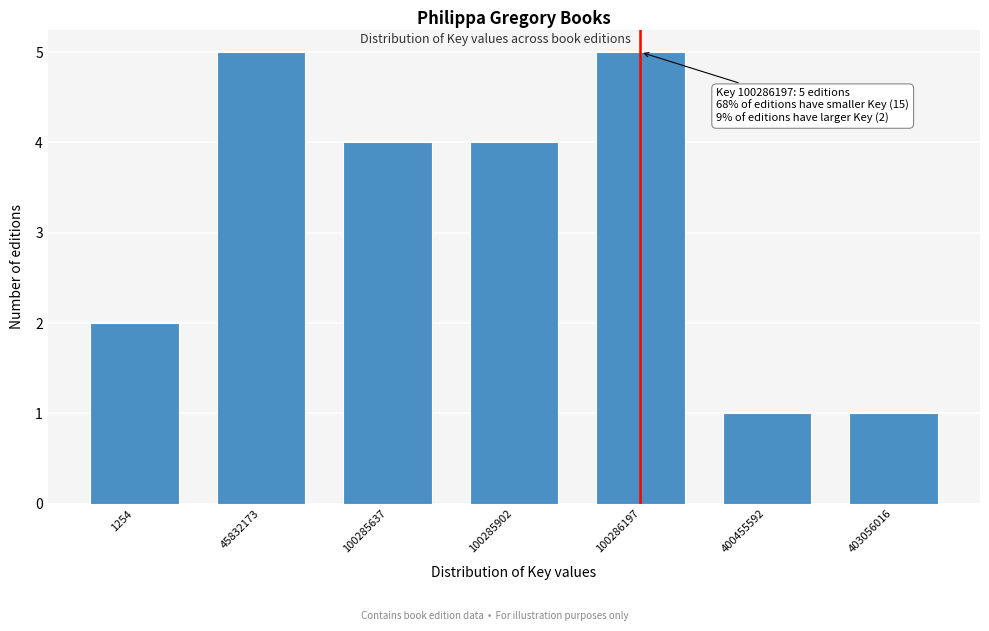

Reading left to right, transcribe all the data shown in this chart.

2	5	4	4	5	1	1